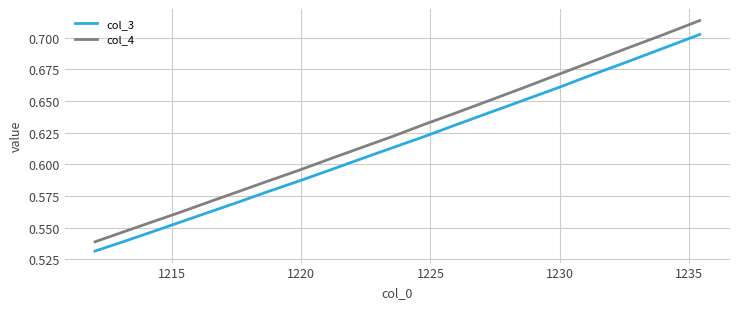

List the series in order of their peak value, highest first.

col_4, col_3